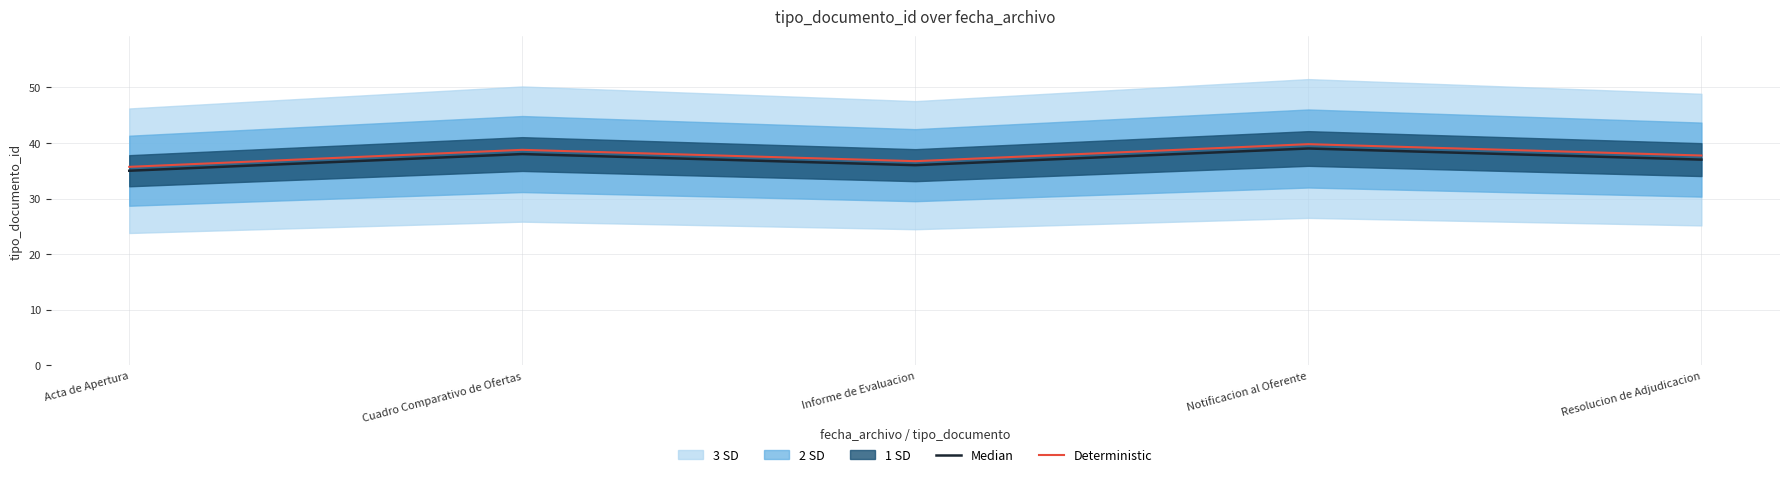

Reading right to left, list all the values displayed in this chart.

Median: 37.0	39.0	36.0	38.0	35.0
Deterministic: 37.7	39.8	36.7	38.8	35.7